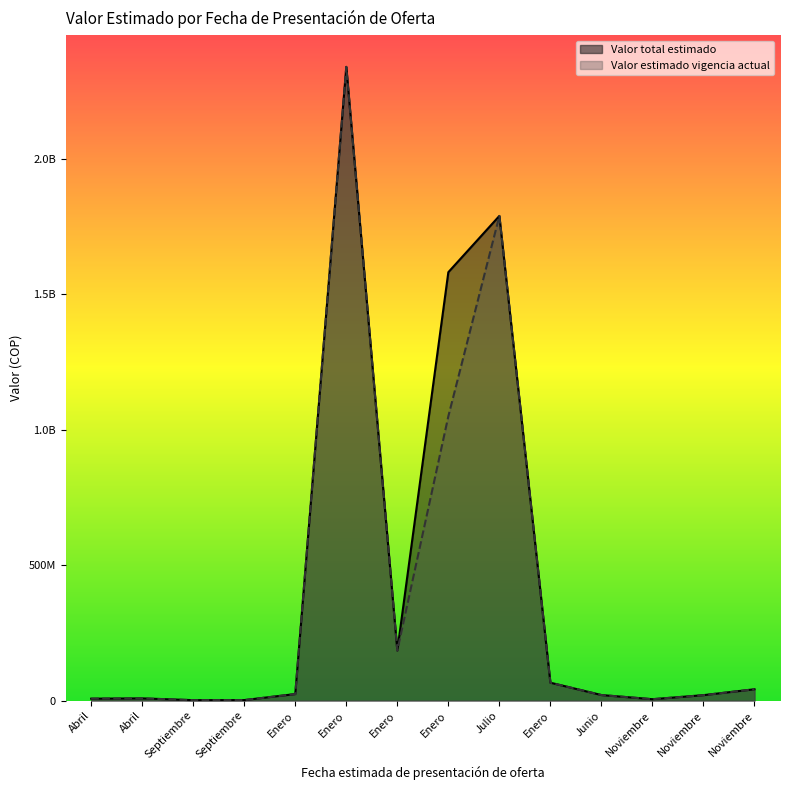

What are all the series names shown in the legend?

Valor total estimado, Valor estimado vigencia actual